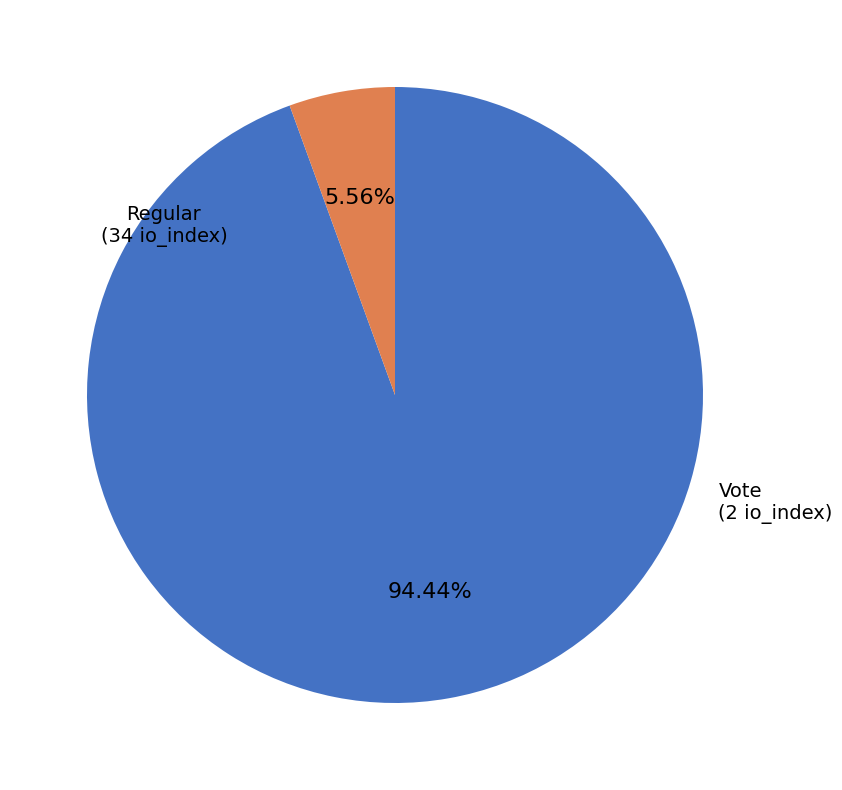

Rank the categories by value from lowest to highest.

Vote, Regular